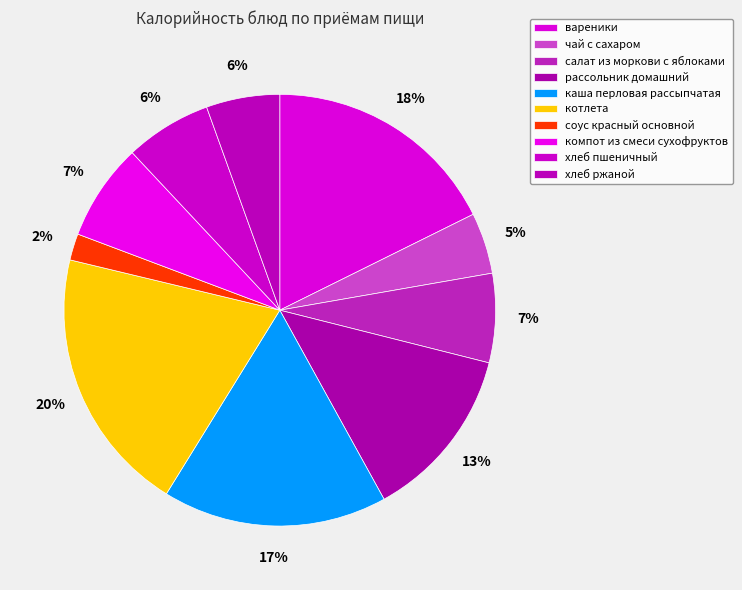

Rank the categories by value from highest to lowest.

котлета, вареники, каша перловая рассыпчатая, рассольник домашний, компот из смеси сухофруктов, салат из моркови с яблоками, хлеб пшеничный, хлеб ржаной, чай с сахаром, соус красный основной